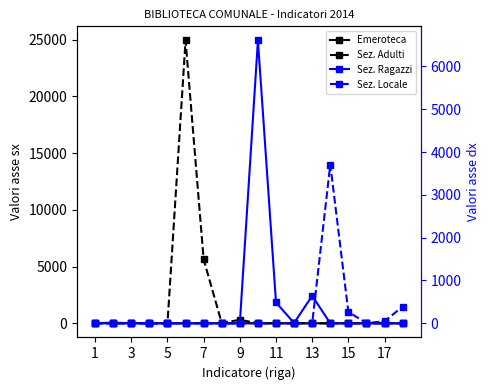

Between 7 and 11, which series saw the biggest shift?

Sez. Adulti